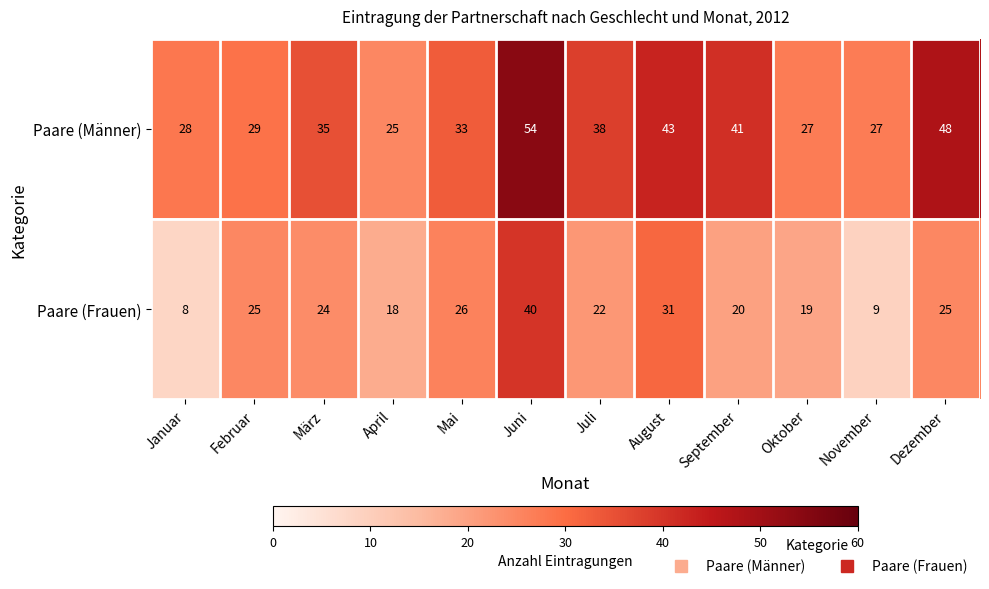

Between April and November, which series saw the biggest shift?

Paare (Frauen)